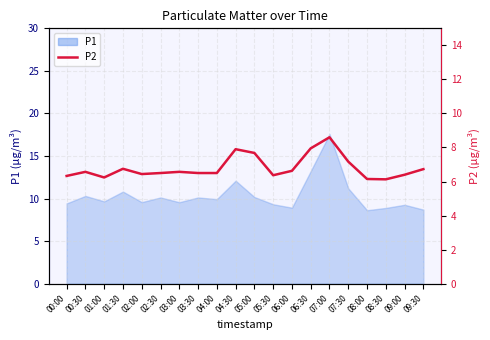

Is it true that the value at 07:00 is 14.2?

False